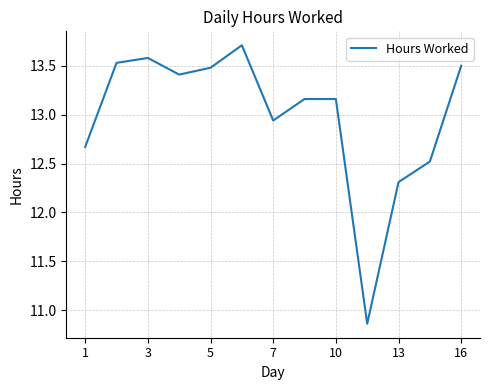

What is the maximum value shown in the chart?

13.7